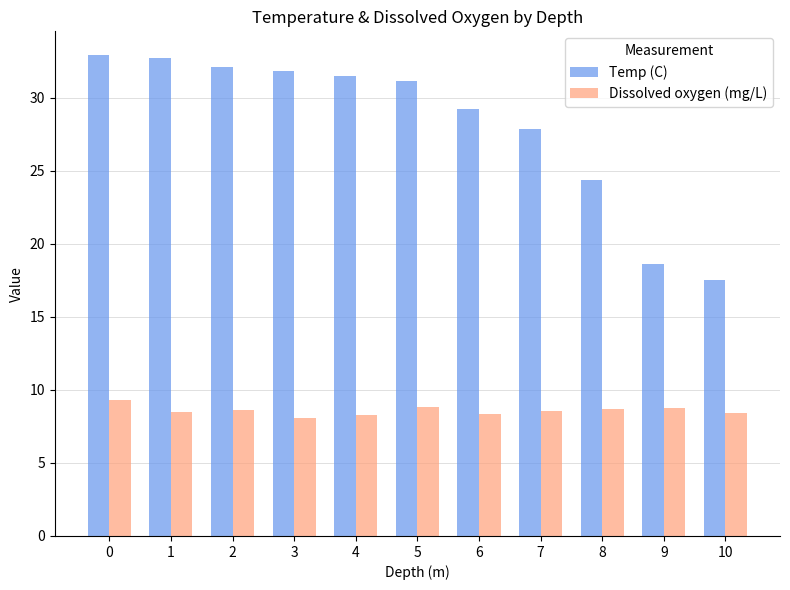

How many groups of bars are there?

11